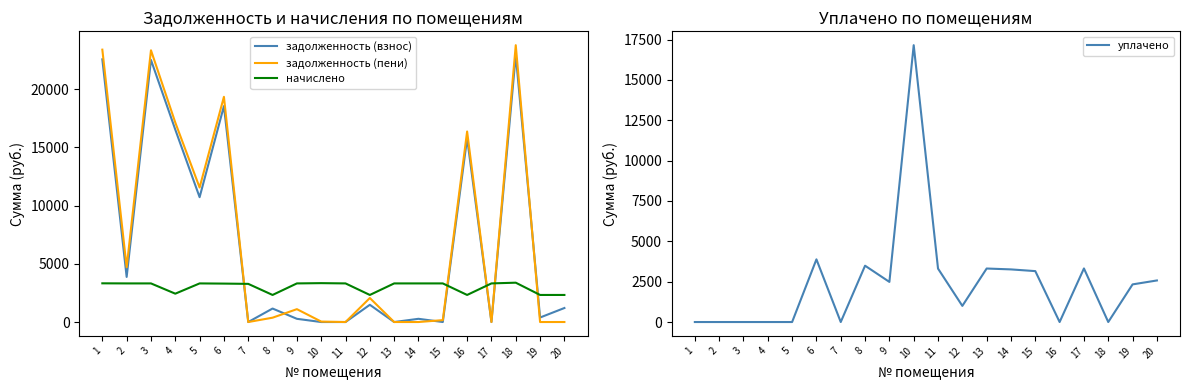

What is the difference between the second highest and second lowest values in the задолженность (взнос) series?

22551.5